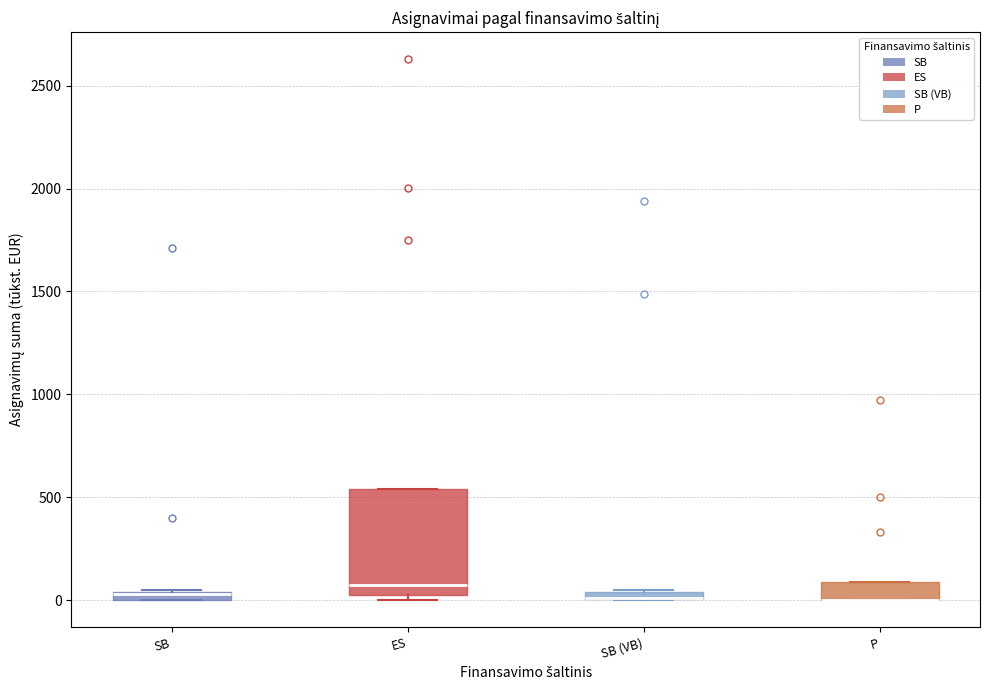

Comparing the boxes themselves (not the whiskers), which one is the tallest?

ES